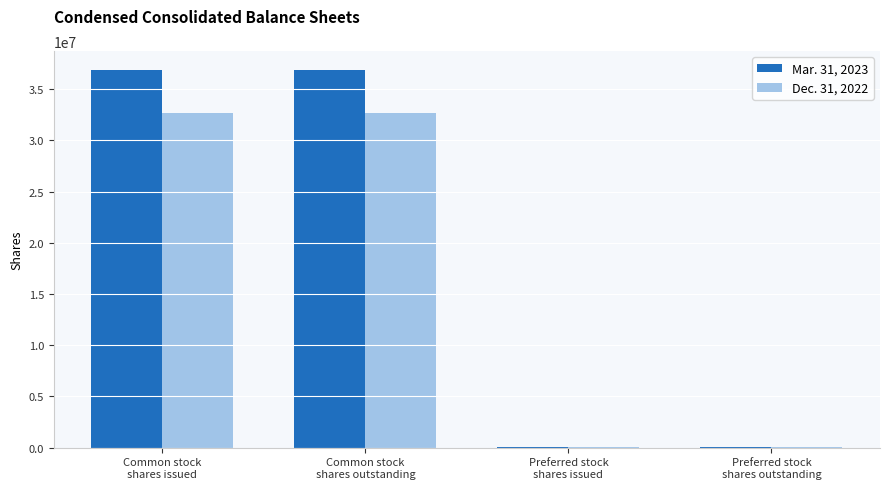

Which series has the largest range (max minus min)?

Mar. 31, 2023